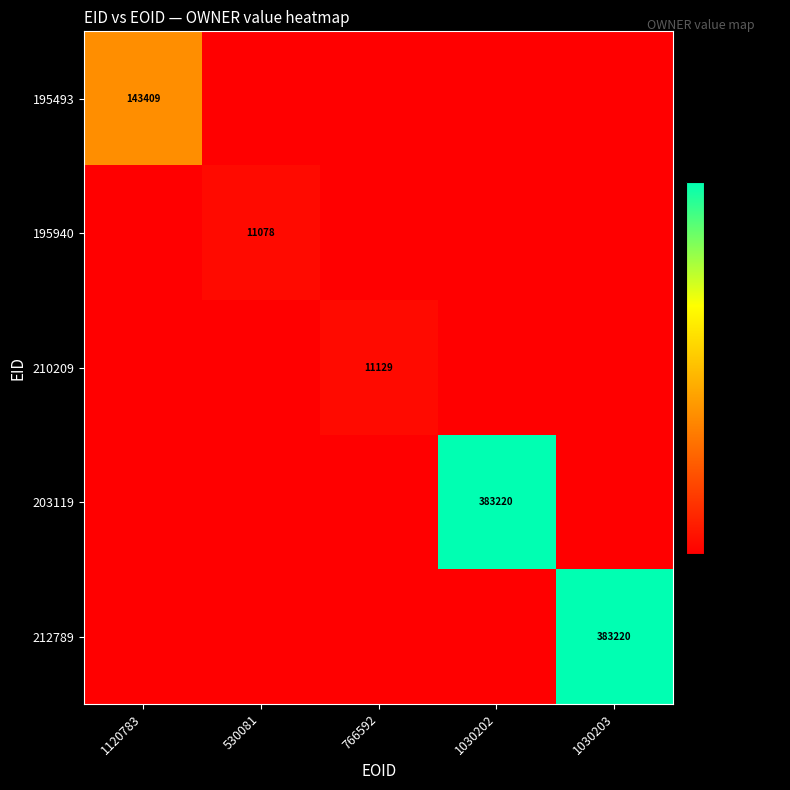

True or false: 195493 has a value of 209139 at 1120783.

False